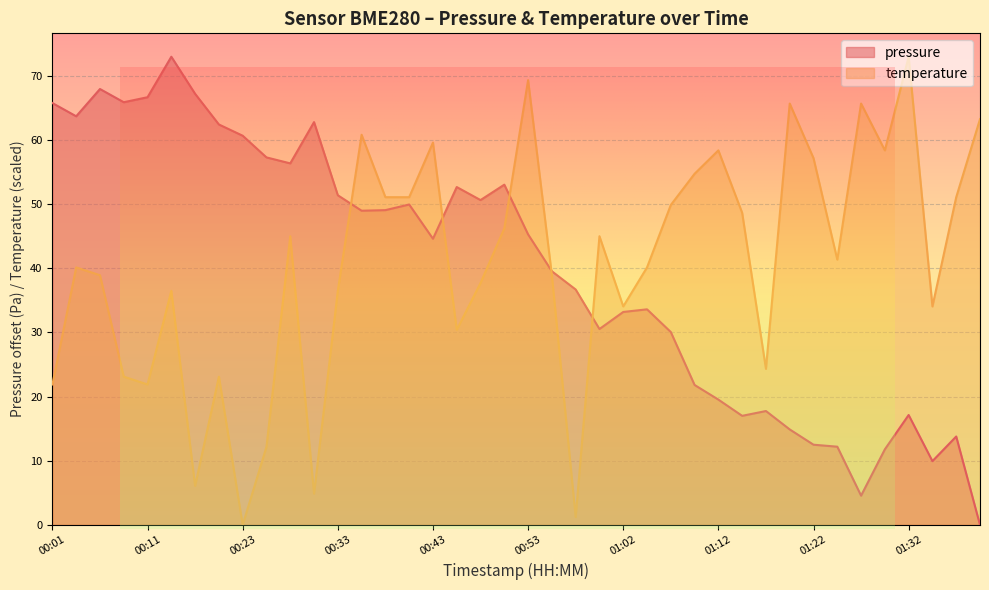

Reading left to right, list all the values displayed in this chart.

pressure: 00:01=65.8	00:03=63.7	00:06=67.9	00:08=65.9	00:11=66.7	00:13=73.0	00:18=67.2	00:21=62.4	00:23=60.7	00:26=57.3	00:28=56.4	00:31=62.8	00:33=51.4	00:35=49.0	00:38=49.1	00:40=49.9	00:43=44.6	00:45=52.7	00:48=50.6	00:50=53.0	00:53=45.3	00:55=39.5	00:57=36.7	01:00=30.5	01:02=33.2	01:05=33.6	01:07=30.1	01:10=21.8	01:12=19.5	01:15=17.0	01:17=17.8	01:19=14.9	01:22=12.5	01:24=12.2	01:27=4.6	01:29=11.8	01:32=17.1	01:34=9.9	01:36=13.8	01:39=0.0
temperature: 00:01=21.9	00:03=40.1	00:06=38.9	00:08=23.1	00:11=21.9	00:13=36.5	00:18=6.1	00:21=23.1	00:23=0.0	00:26=12.2	00:28=45.0	00:31=4.9	00:33=36.5	00:35=60.8	00:38=51.1	00:40=51.1	00:43=59.6	00:45=30.4	00:48=37.7	00:50=46.2	00:53=69.3	00:55=38.9	00:57=1.2	01:00=45.0	01:02=34.1	01:05=40.1	01:07=49.9	01:10=54.7	01:12=58.4	01:15=48.6	01:17=24.3	01:19=65.7	01:22=57.2	01:24=41.3	01:27=65.7	01:29=58.4	01:32=73.0	01:34=34.1	01:36=51.1	01:39=63.2